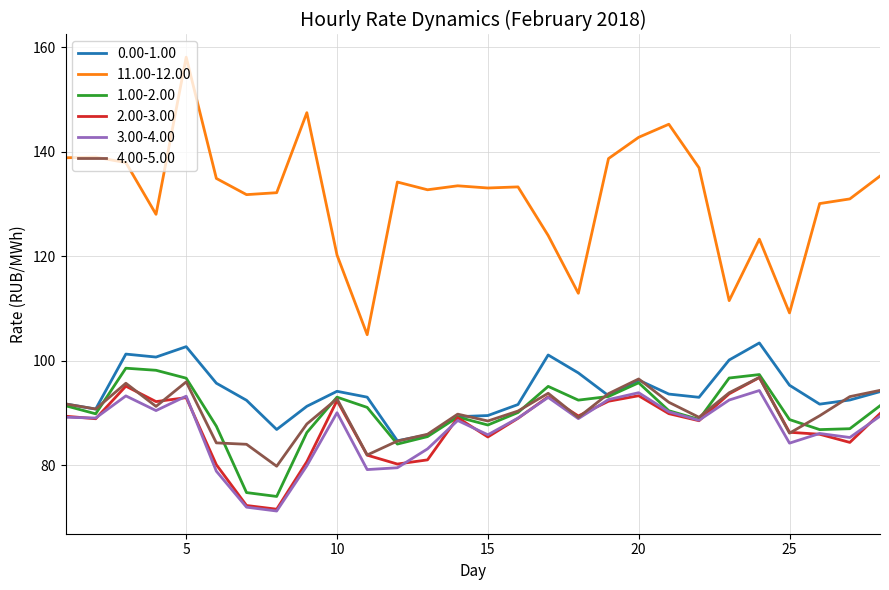

True or false: 3.00-4.00 and 11.00-12.00 intersect in this chart.

False